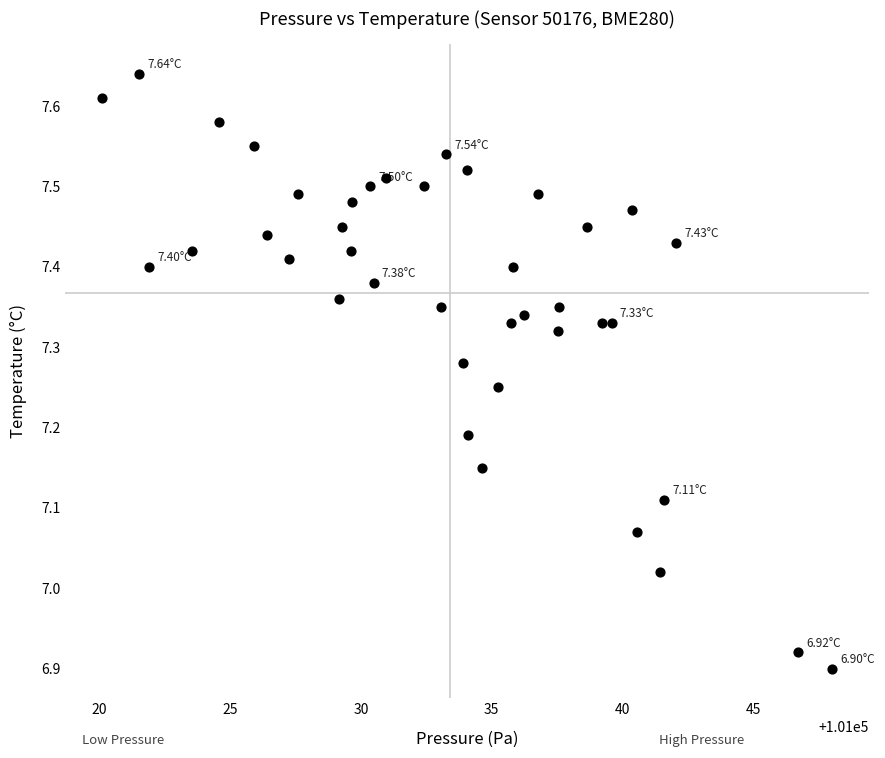

What is the range of Y values (max minus min)?

0.7